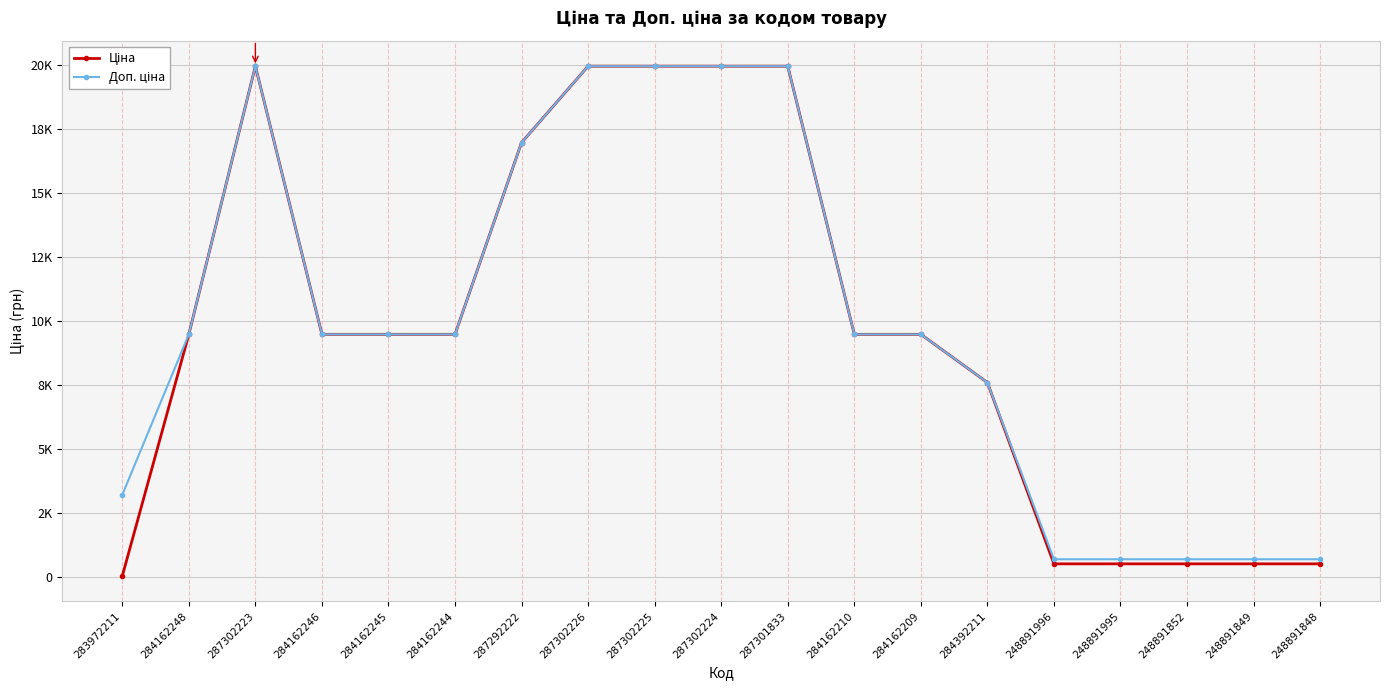

True or false: Доп. ціна has more than 0 interior local peaks.

True